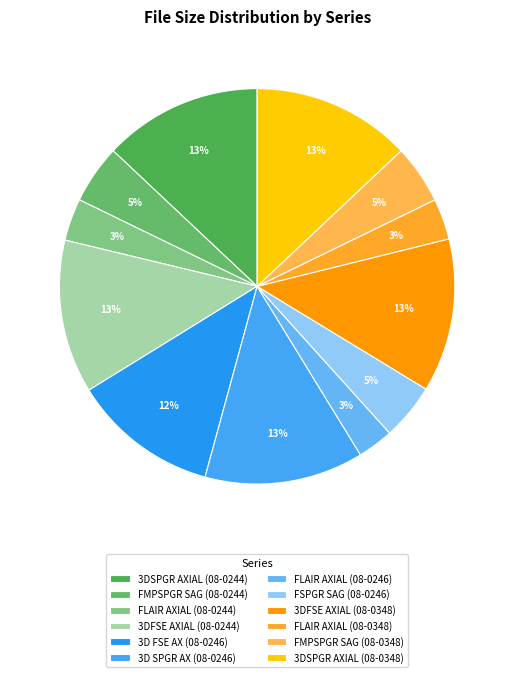

Count the number of slices in the pie.

12